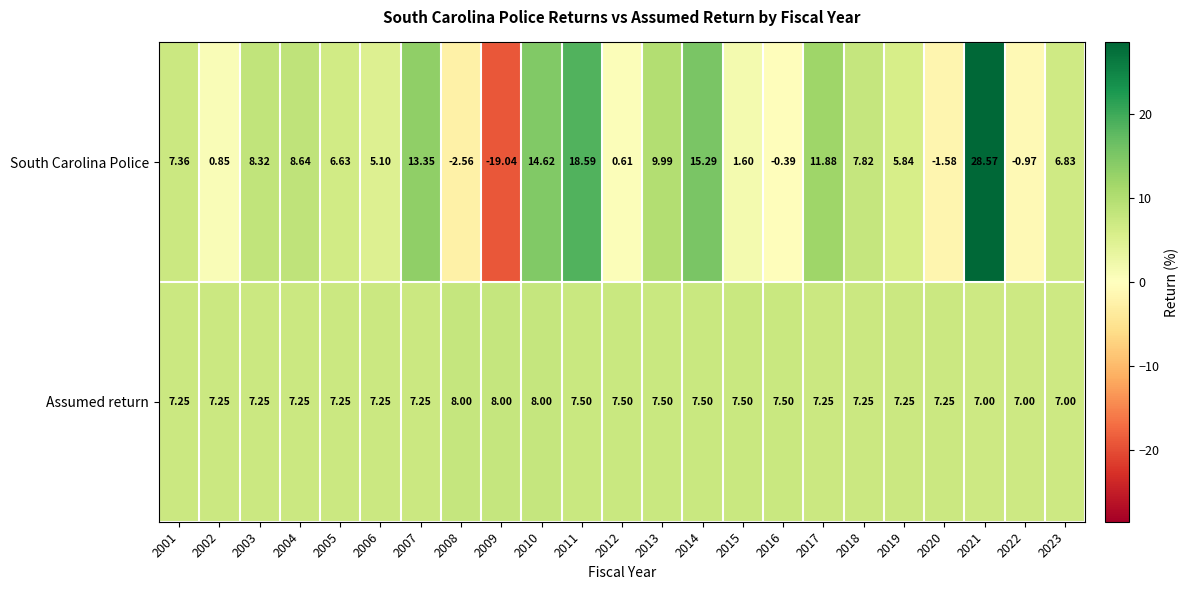

At which category does the chart reach its minimum across all series?

2009